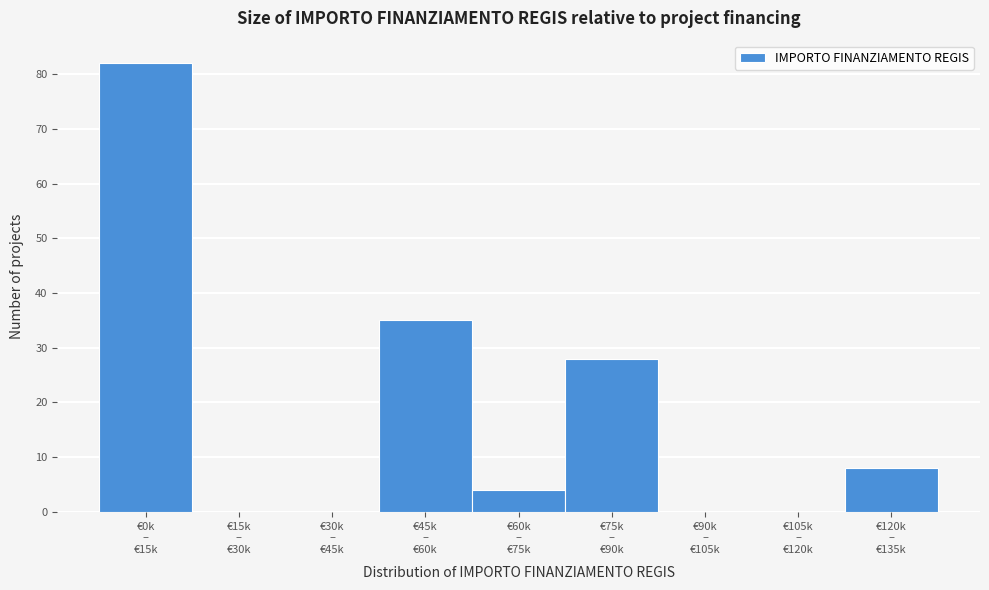

What is the sum of all values?

157